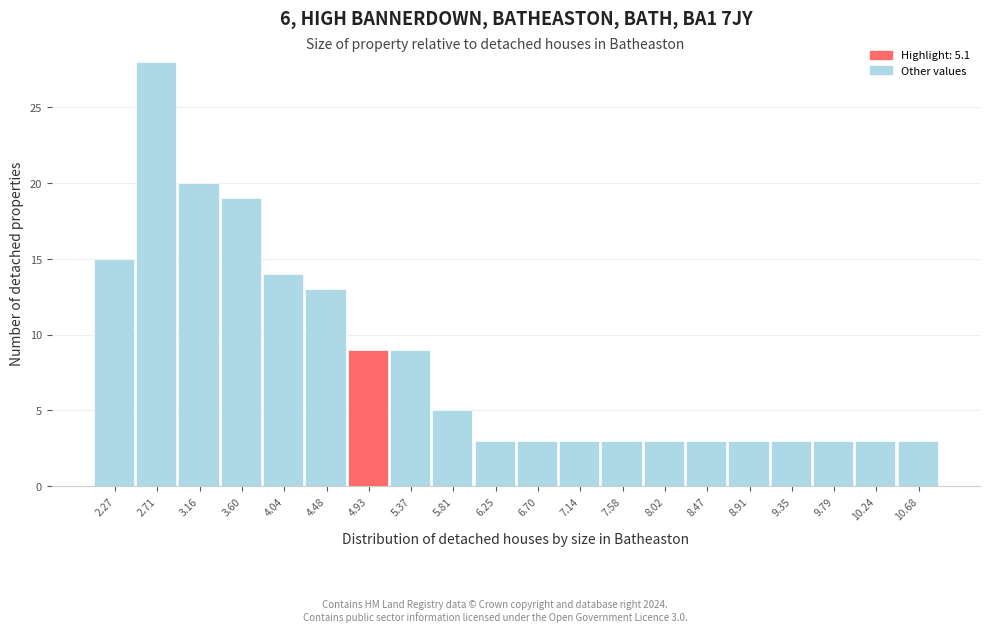

Over which range of the x-axis is the bar tallest?

2.50 to 2.95